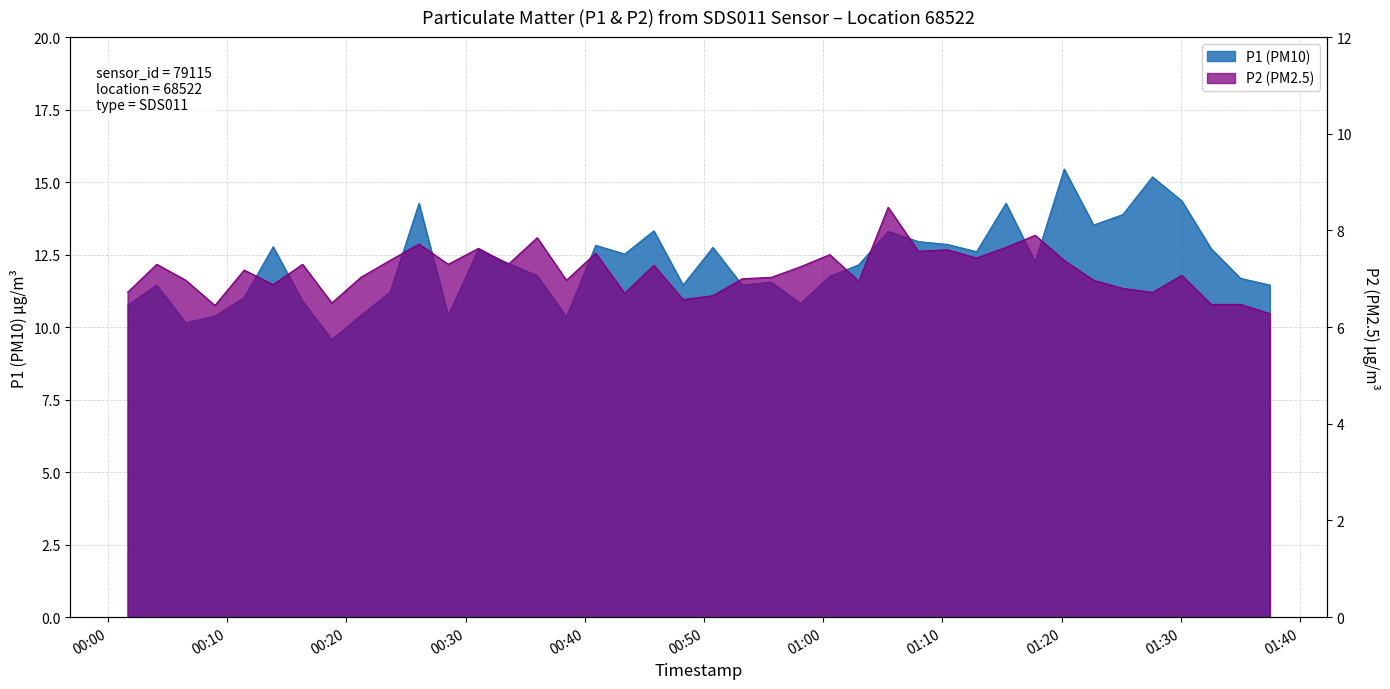

At how many categories does at least one series exceed 15?

2